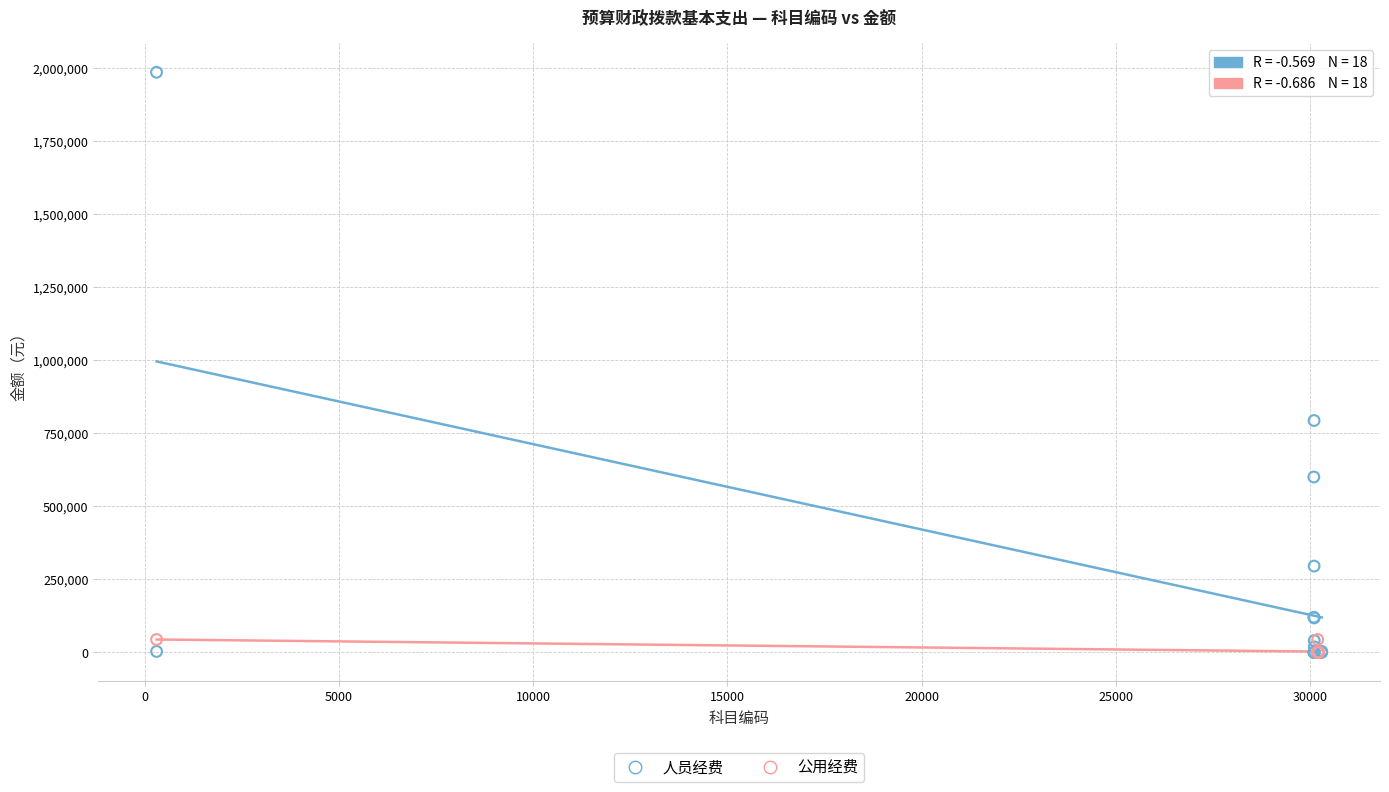

Which series reaches the maximum Y coordinate?

人员经费